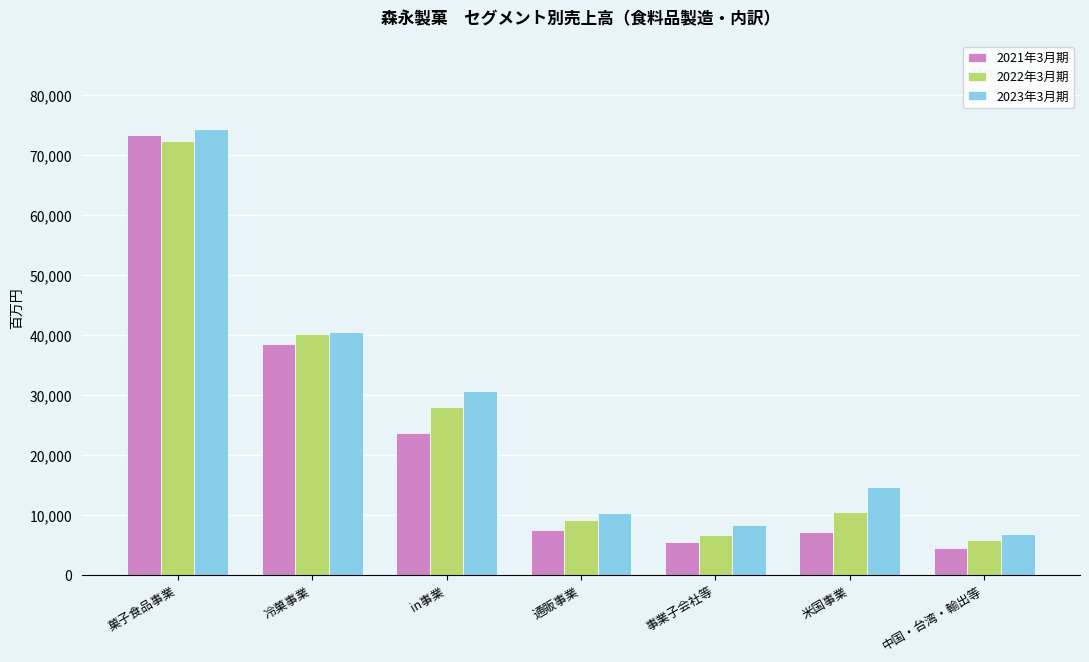

What is the label of the 2nd bar from the left?

冷菓事業